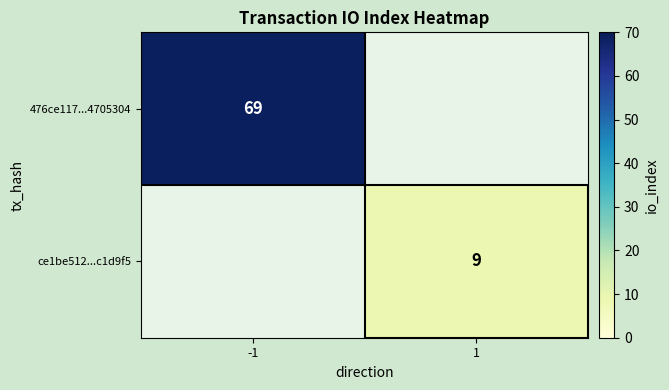

The 476ce117...4705304 series shows 69 at -1. True or false?

True